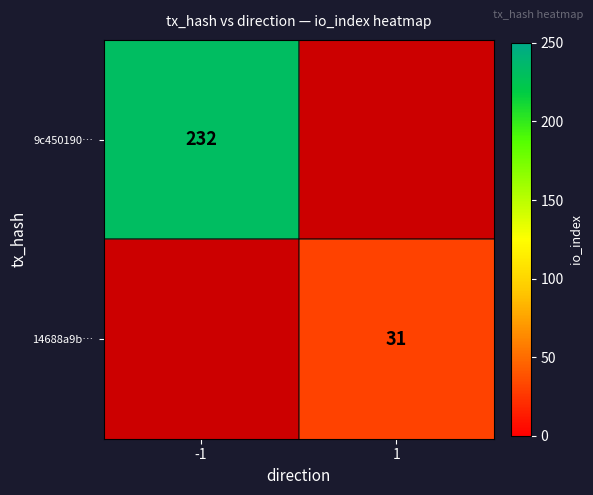

True or false: 9c450190… has a value of 74 at -1.

False